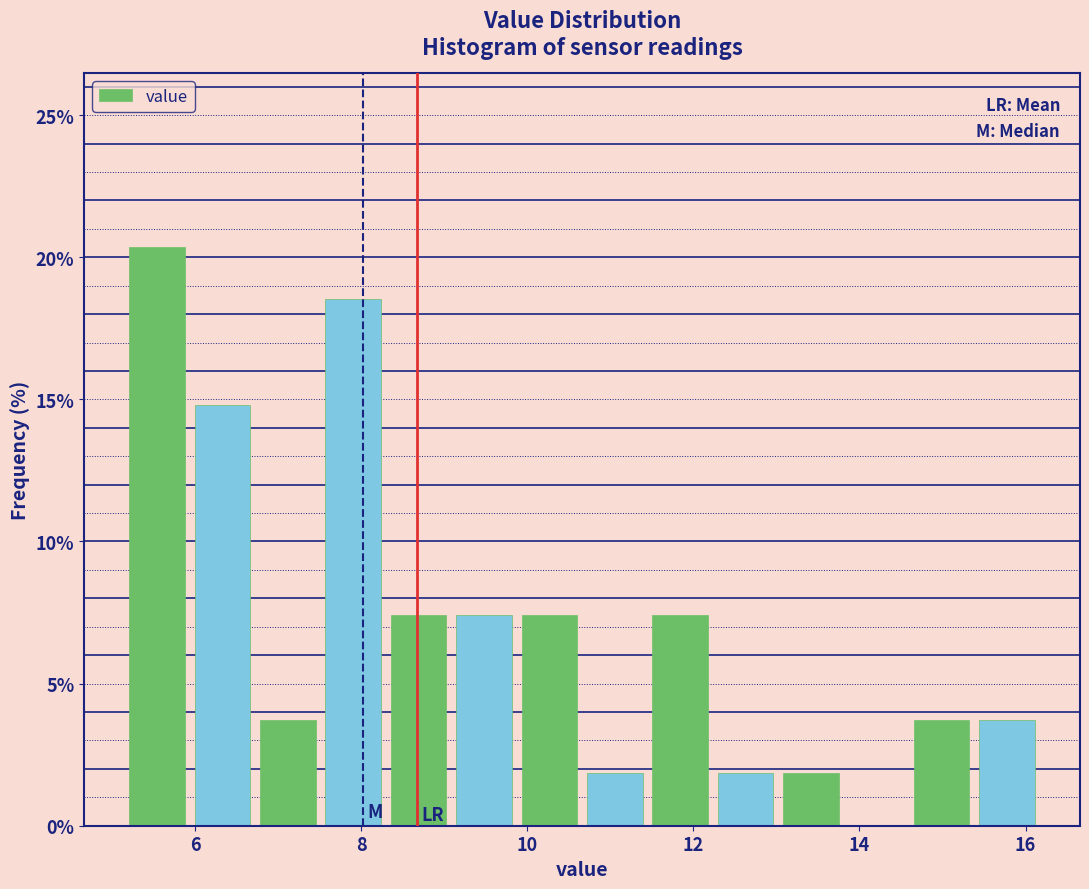

Around what value on the x-axis is the tallest bar? Give the approximate position of its centre, as read against the axis.

5.6